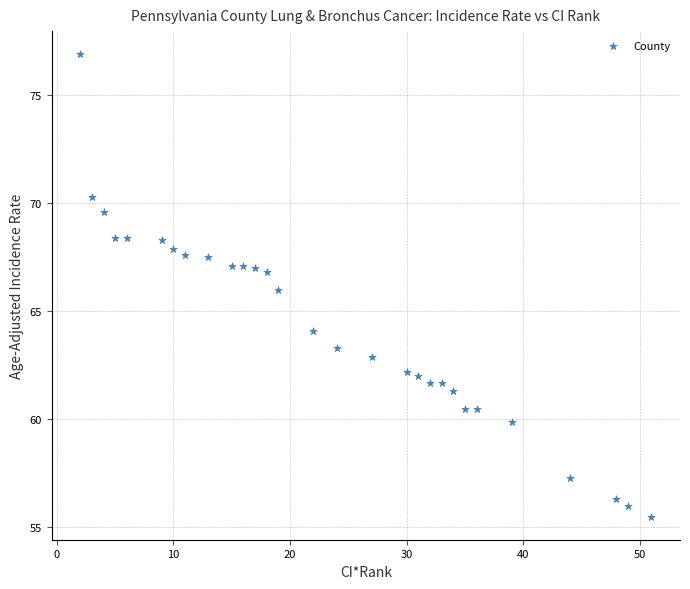

What is the range of Y values (max minus min)?

21.4